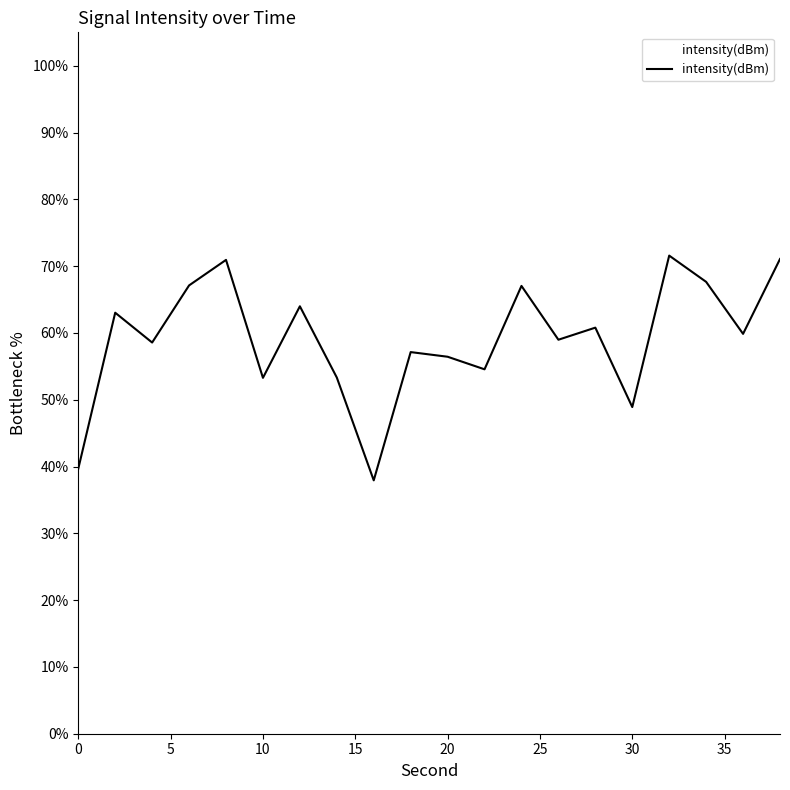

True or false: the data has more than 2 interior local peaks.

True